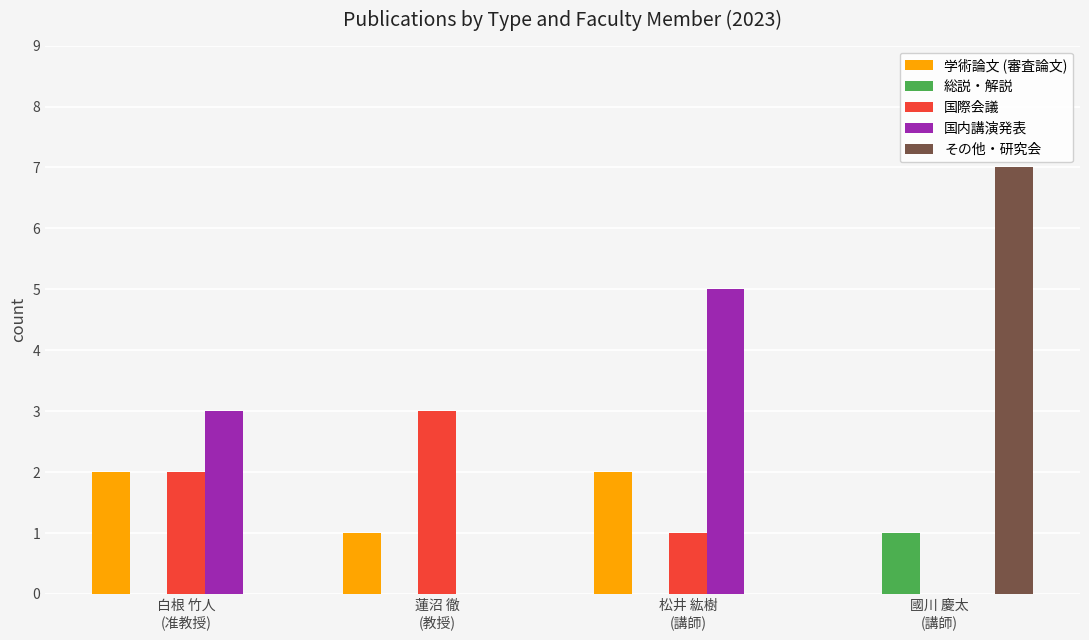

What is the maximum value for 国内講演発表?

5